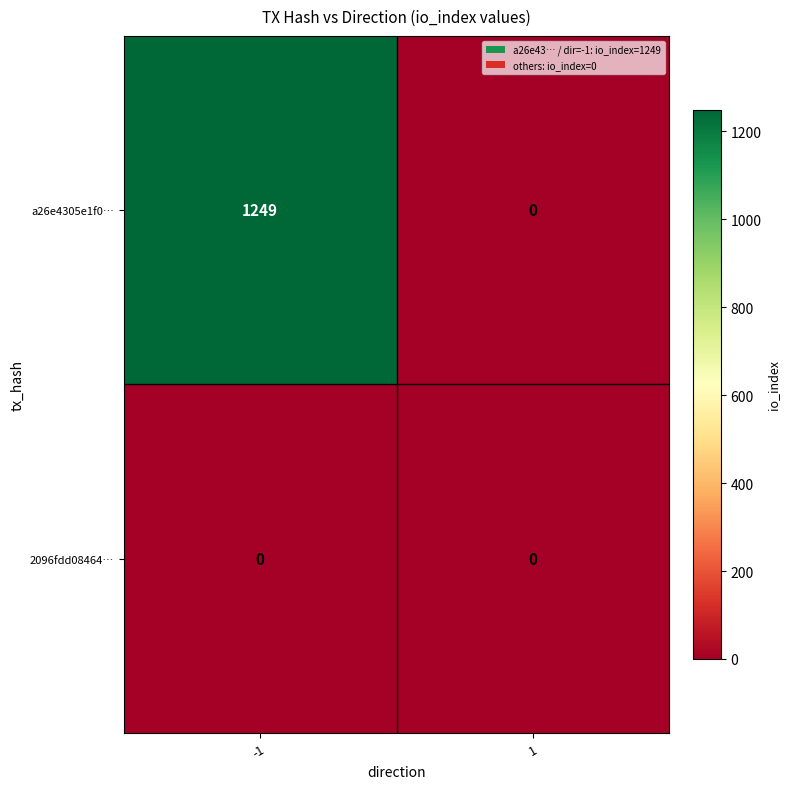

What is the maximum value shown in the chart?

1249